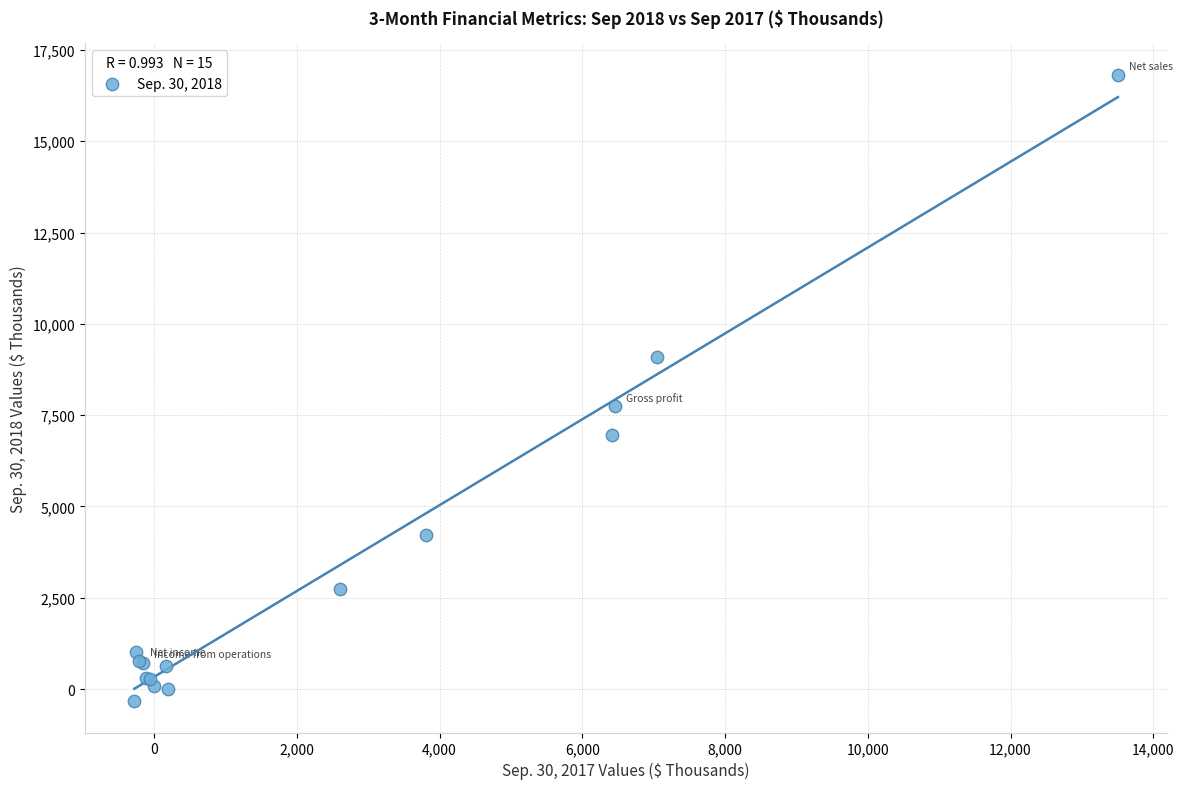

What Y value in the scatter plot is closest to 8243?

7740